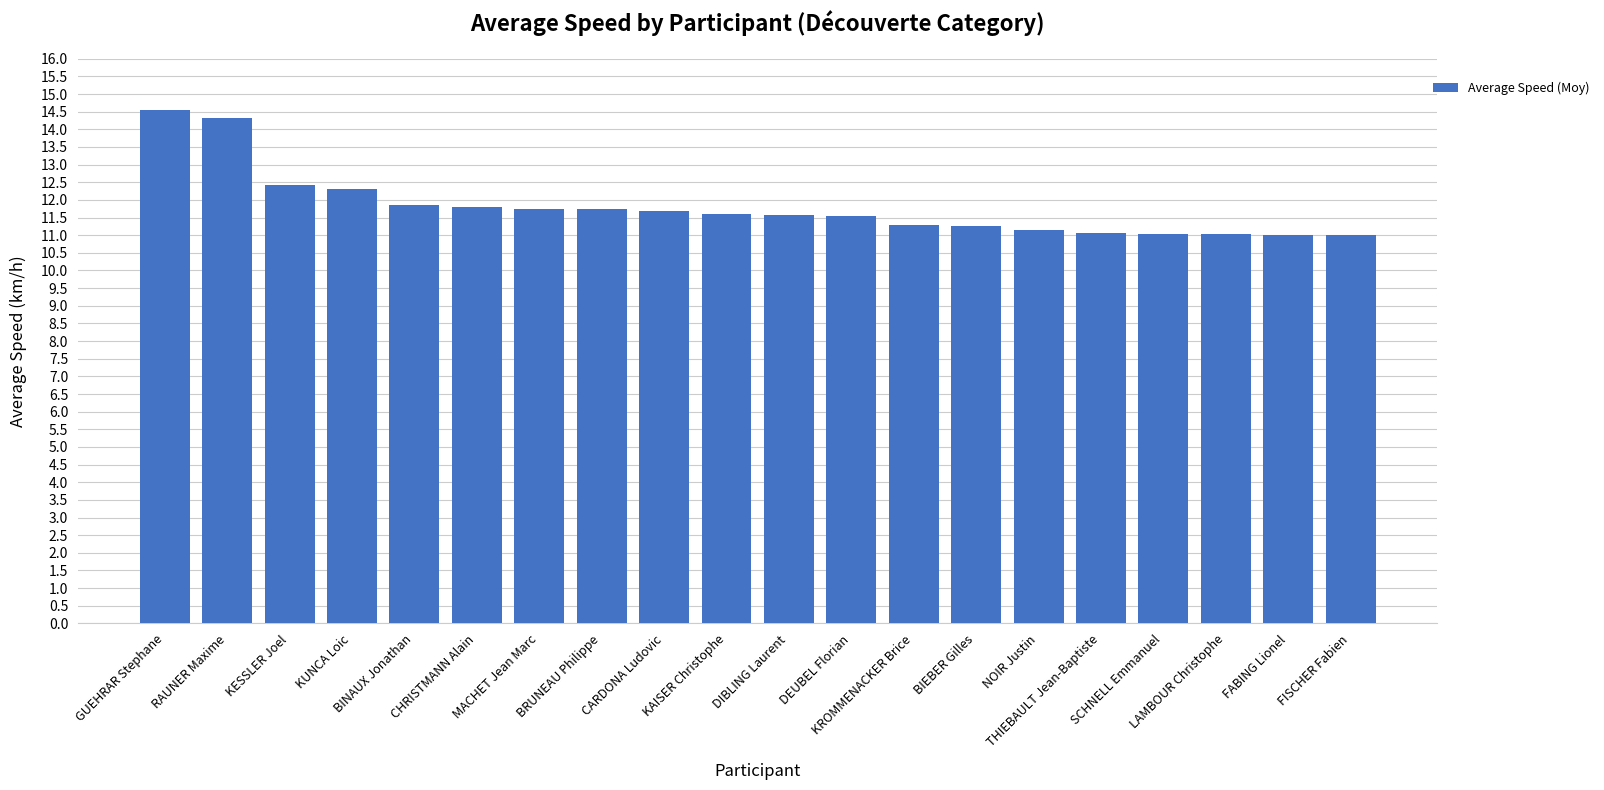

What is the sum of all values?

235.9